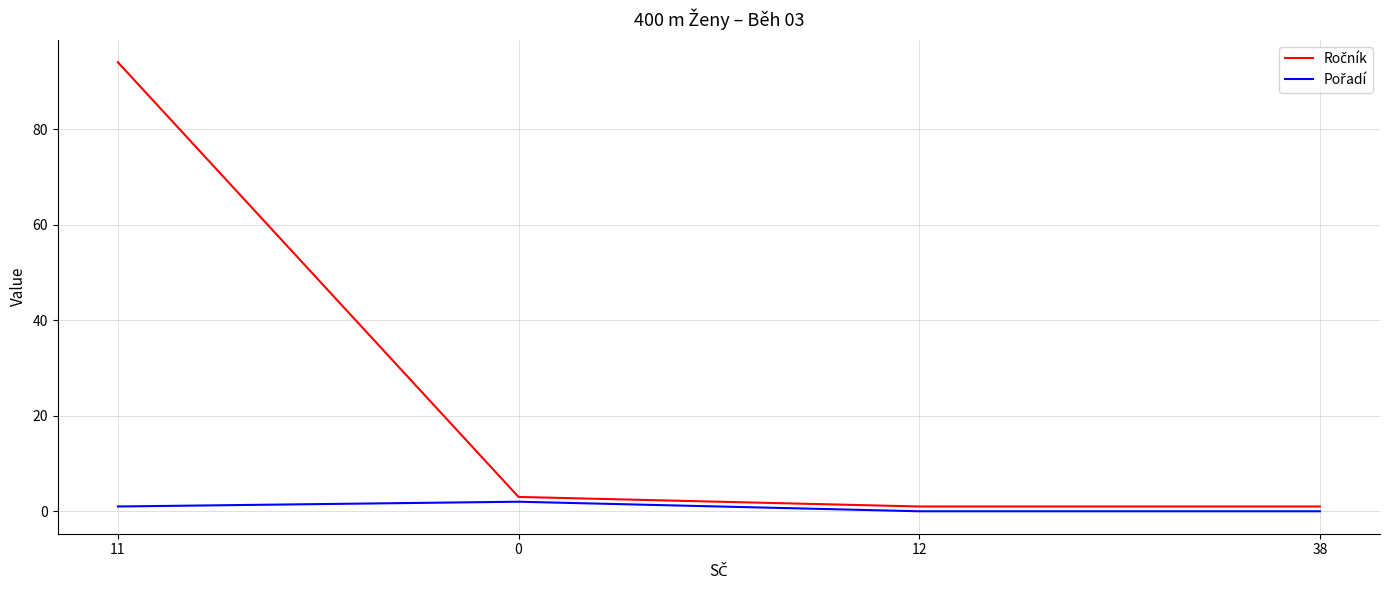

What is the greatest value displayed?

94